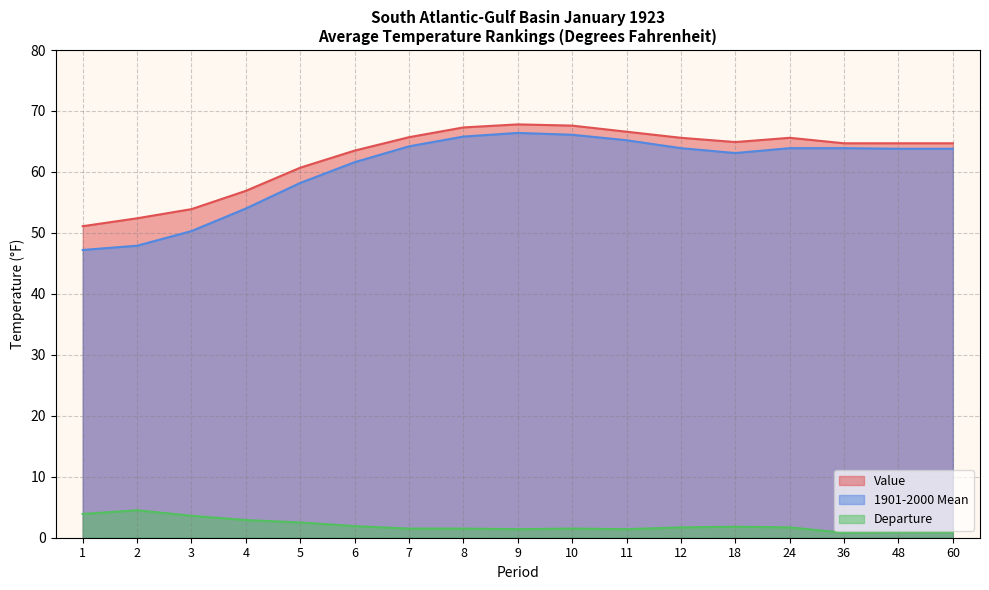

Rank the categories by 1901-2000 Mean value from highest to lowest.

9, 10, 8, 11, 7, 12, 24, 36, 48, 60, 18, 6, 5, 4, 3, 2, 1